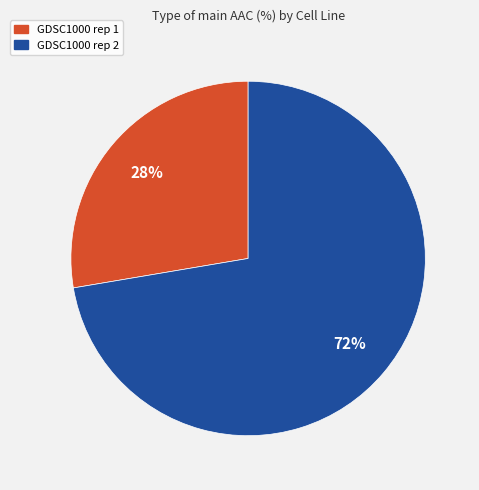

What percentage is the GDSC1000 rep 1 slice, to the nearest percent?

28%